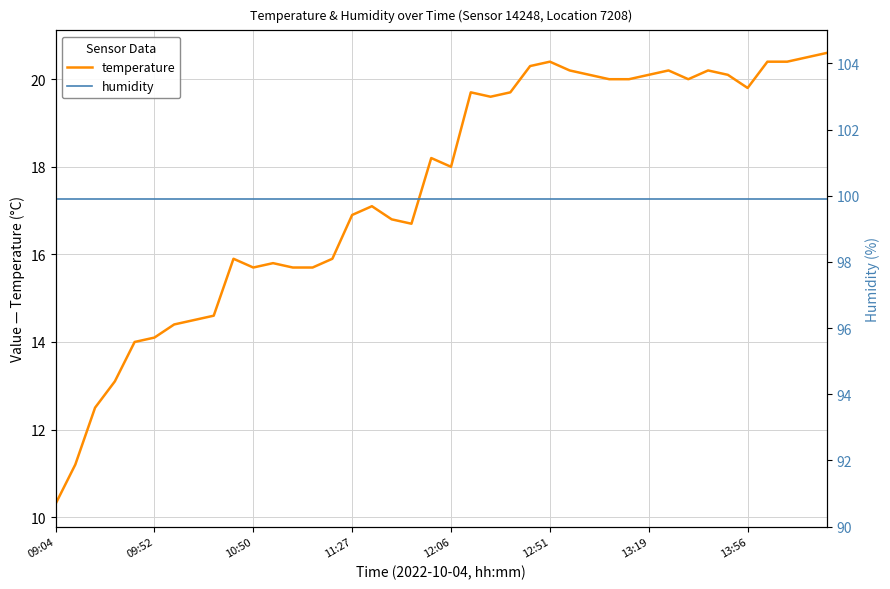

What is the average value of the temperature series?

17.5